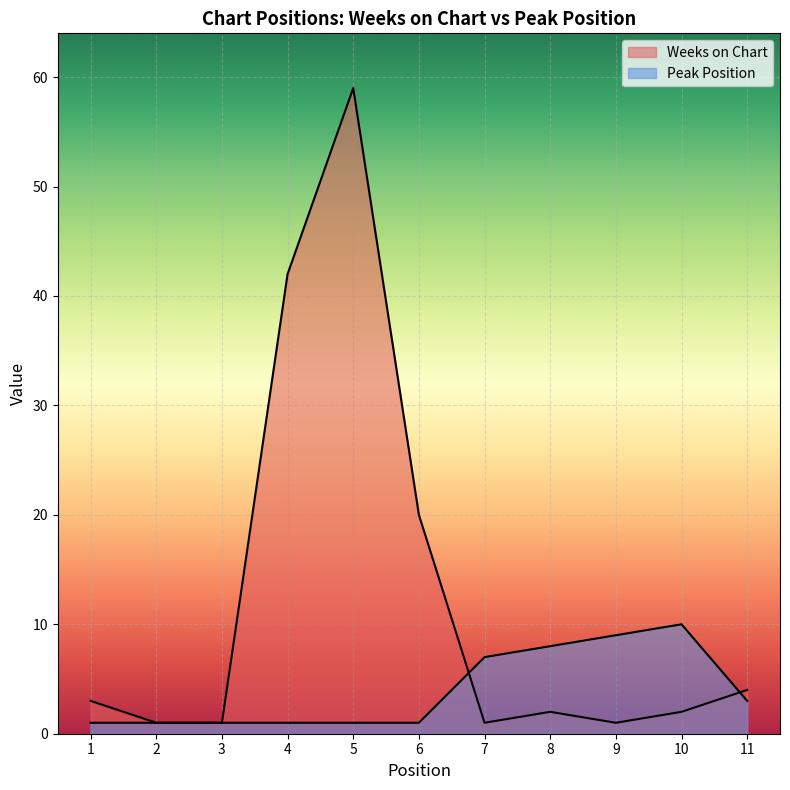

At how many categories does at least one series exceed 1?

9